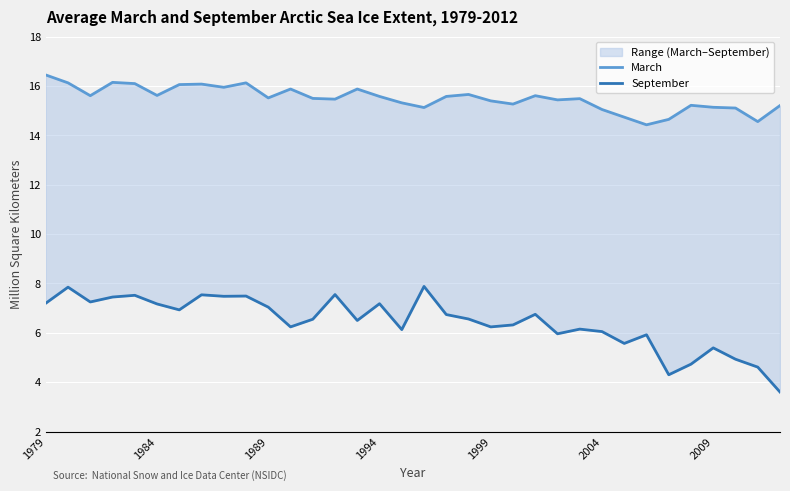

Which series has the largest total across all categories?

March